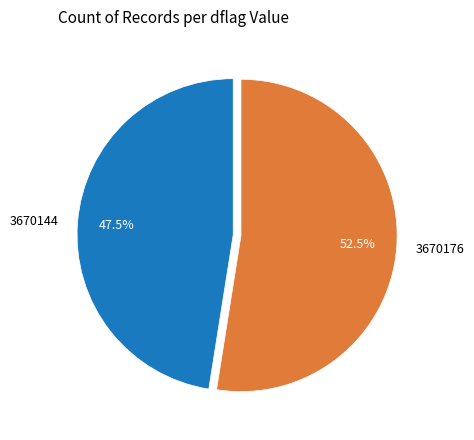

Do 3670144 and 3670176 together represent more than half of the pie?

Yes